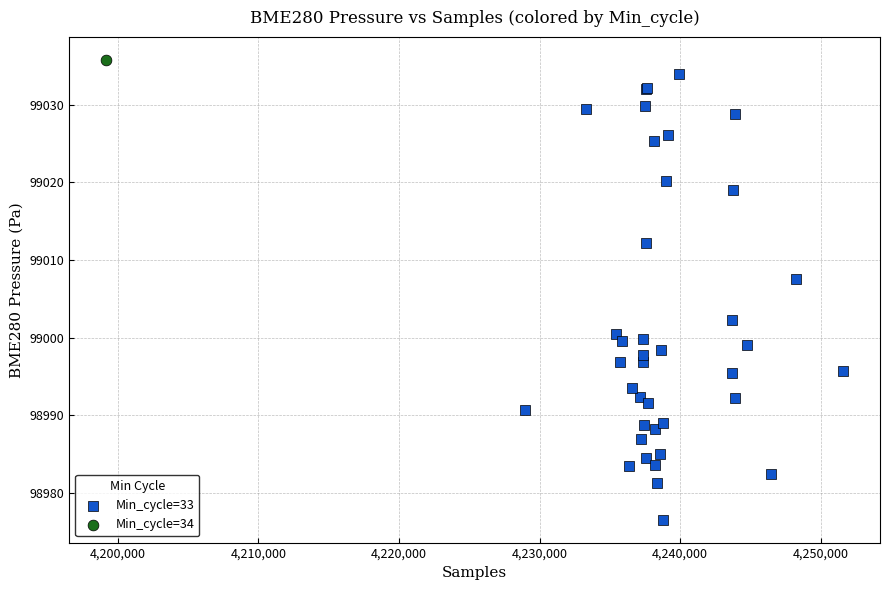

What are all the series names shown in the legend?

Min_cycle=33, Min_cycle=34